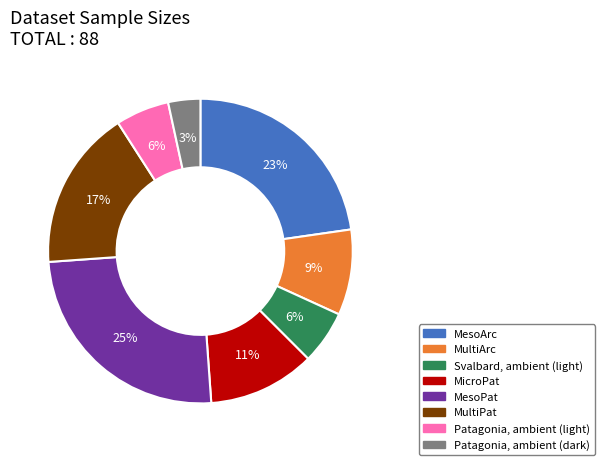

Is there a majority slice in this chart?

No